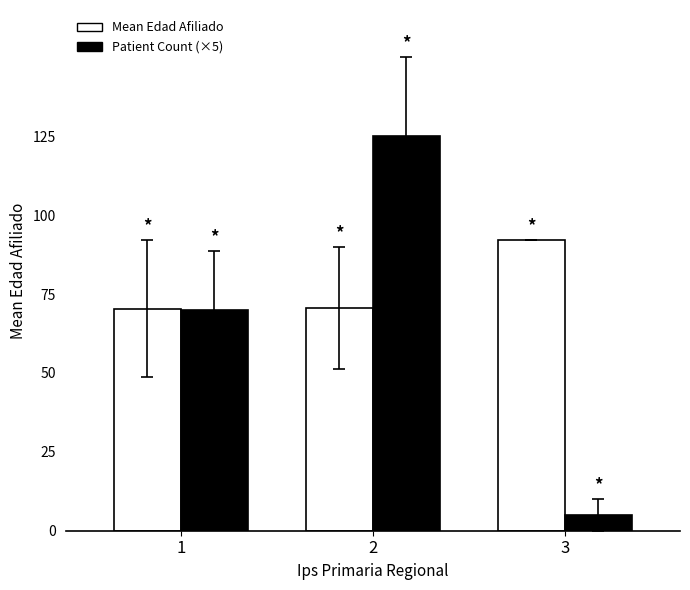

What is the value of the Mean Edad Afiliado bar at the 1st from the left?

70.4